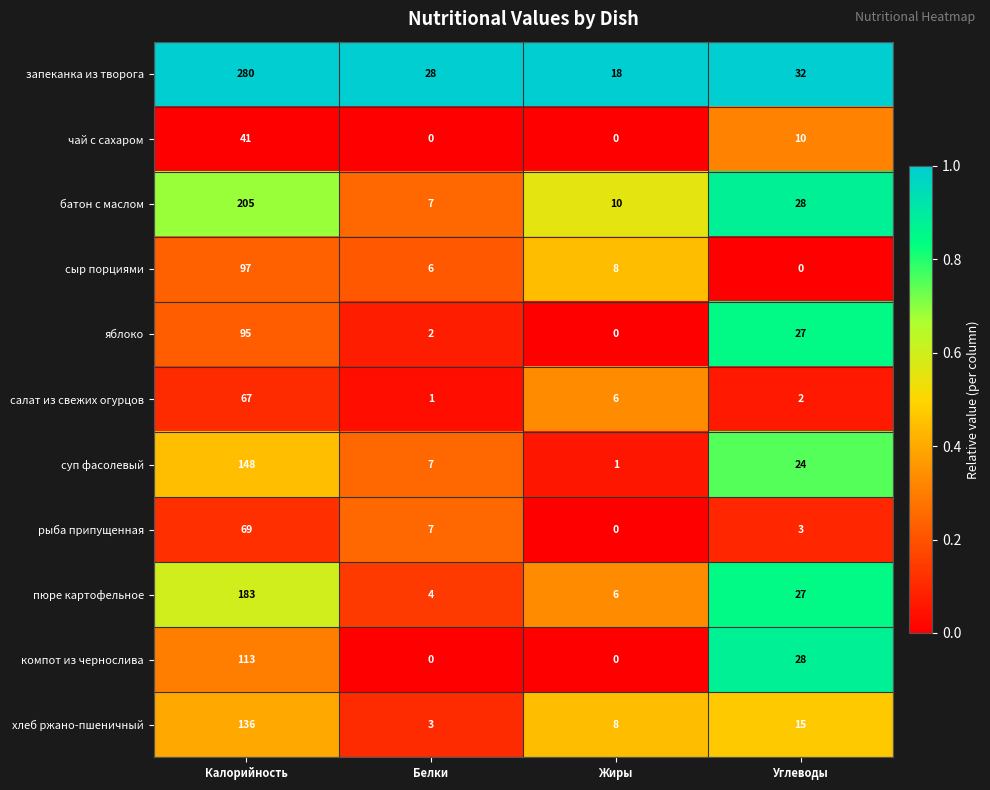

Which series has the largest total across all categories?

запеканка из творога